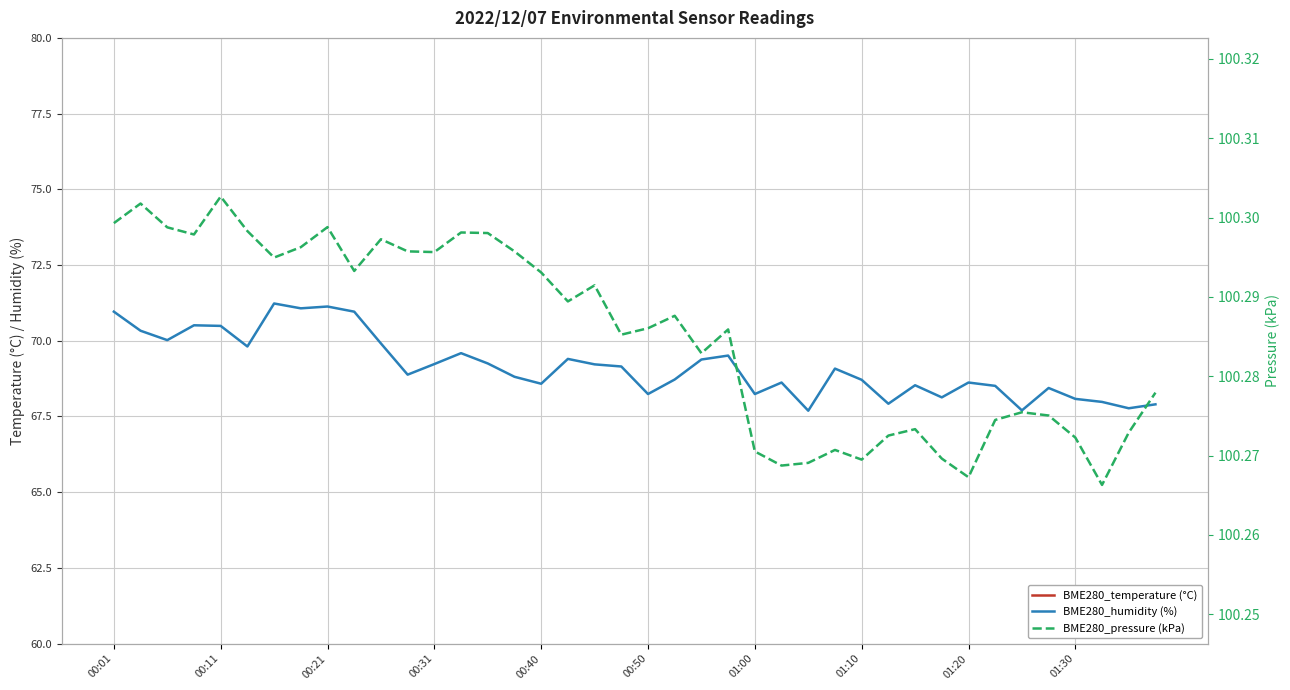

Which series changed the most between 17 and 19?

BME280_humidity (%)